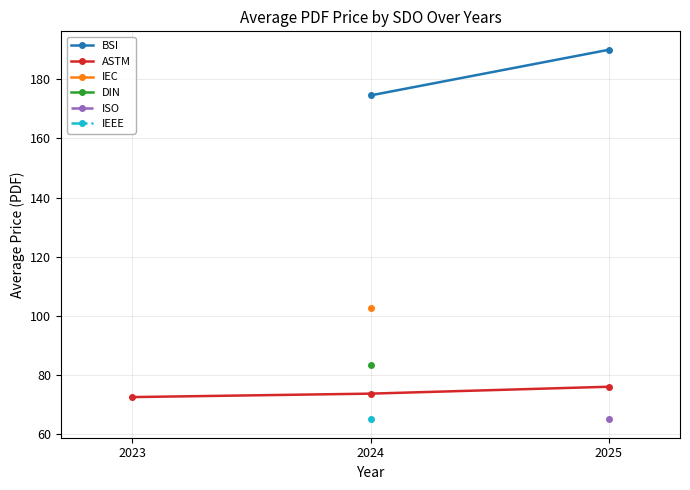

True or false: IEEE has a value of 65.0 at 2024.

True